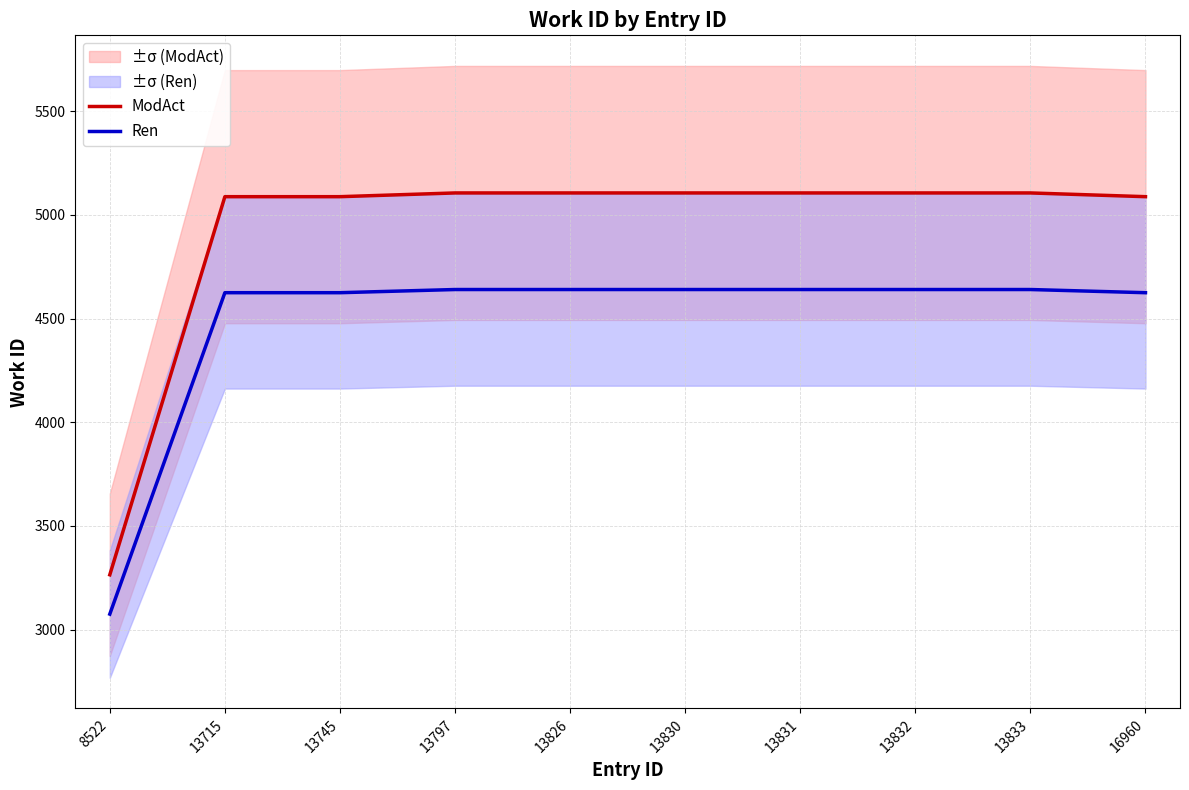

What is the difference between the maximum and minimum values in the Ren series?

1565.7